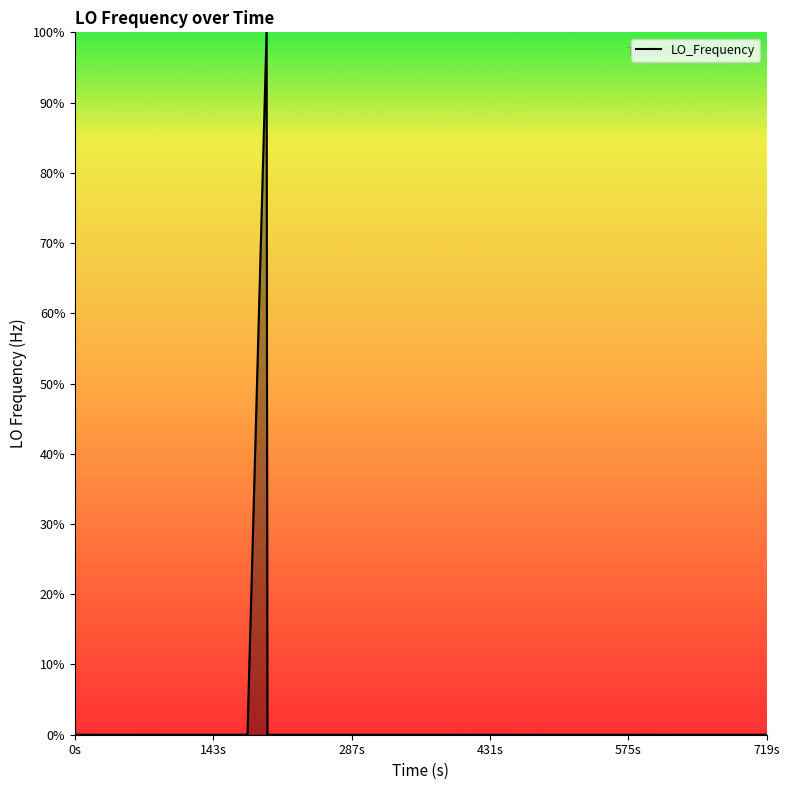

What is the maximum value shown in the chart?

100.0